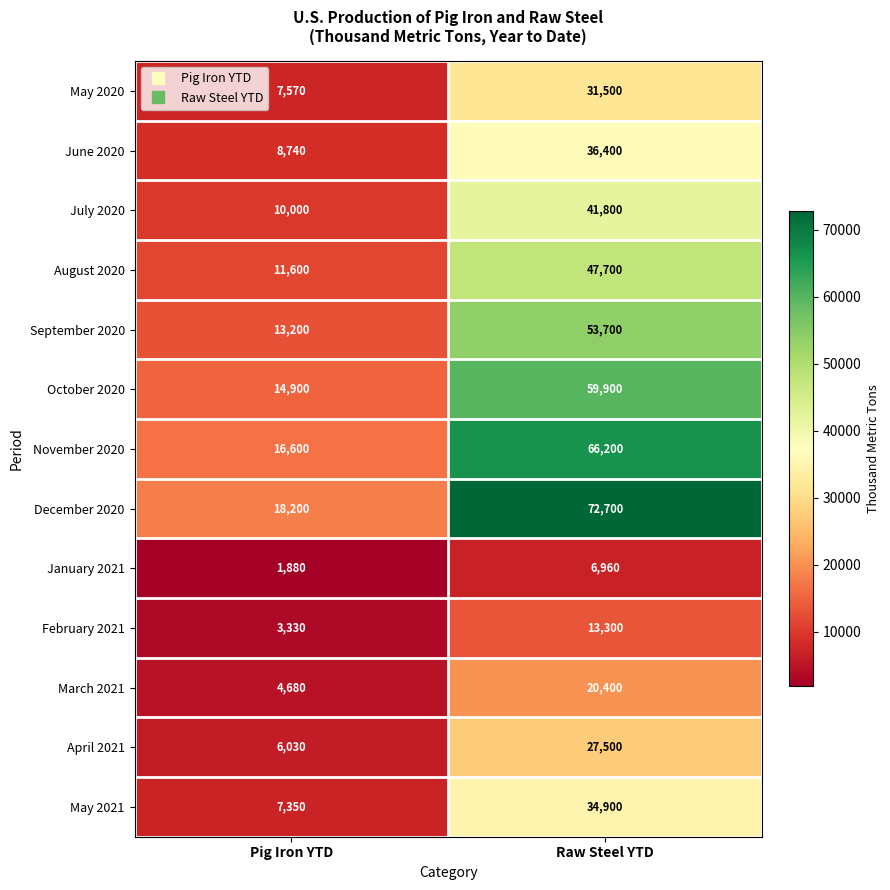

True or false: March 2021 has a value of 7114 at Raw Steel YTD.

False